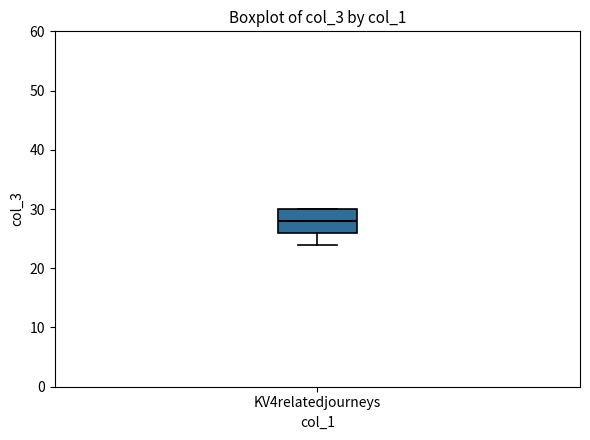

Read this box plot against the y-axis: the position of the median line, the range covered by the box, and the ends of both whiskers. The values are not printed on the chart, so give them approximately, as read against the axis.

median 28, box 26 to 30, whiskers 24 to 30